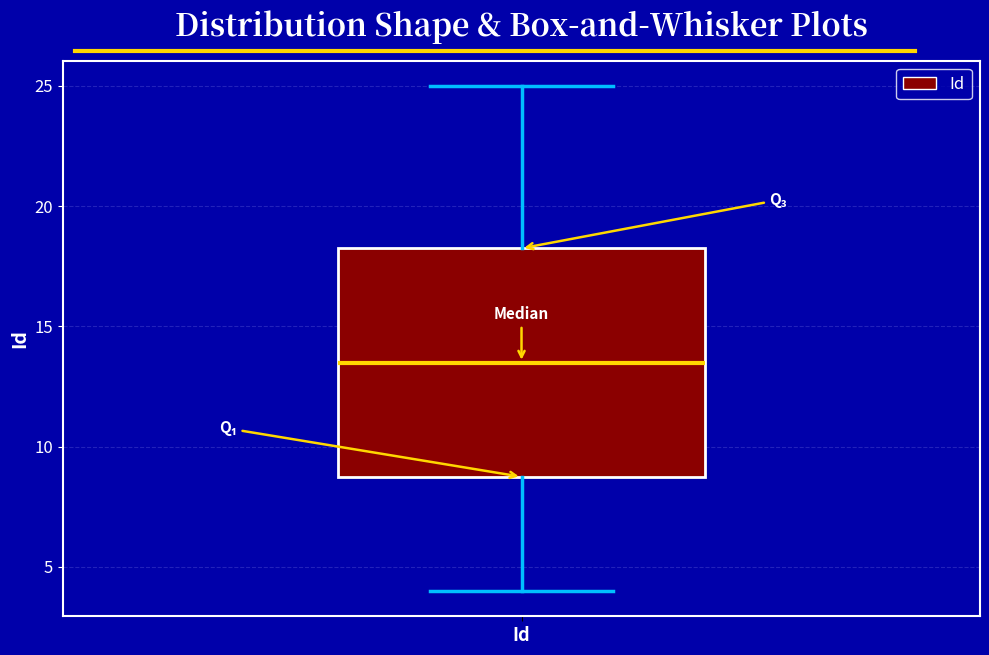

Read this box plot against the y-axis: the position of the median line, the range covered by the box, and the ends of both whiskers. The values are not printed on the chart, so give them approximately, as read against the axis.

median 13.5, box 9.0 to 18.5, whiskers 4.0 to 25.0